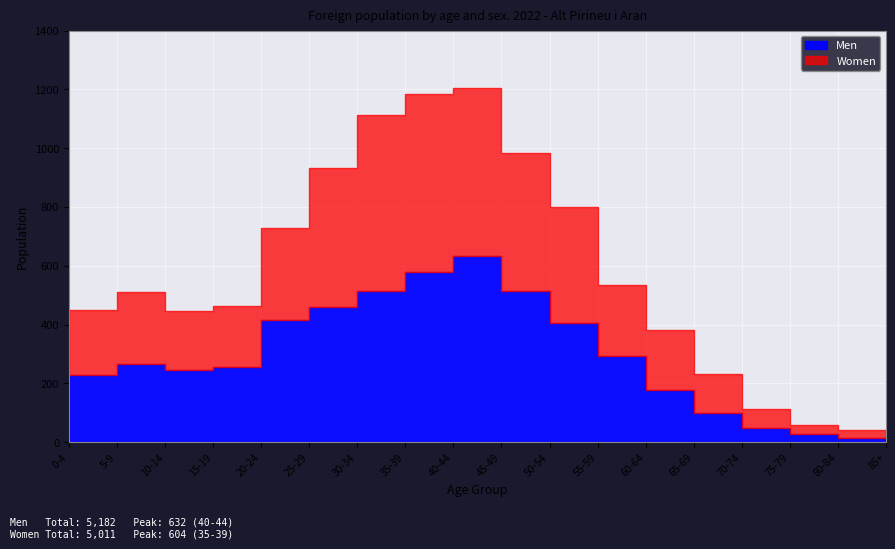

At which label is Men closest to 322?

55-59